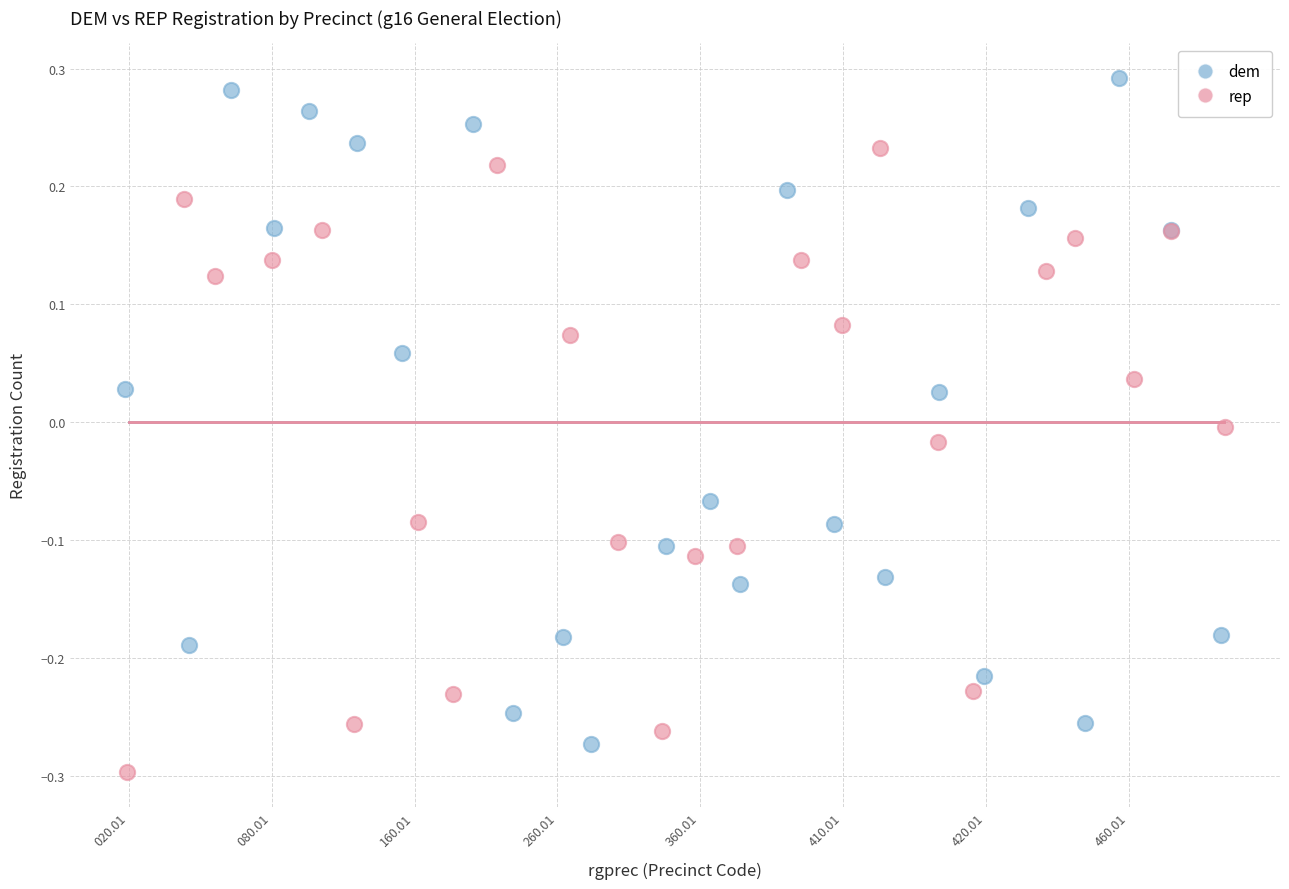

What are all the series names shown in the legend?

dem, rep